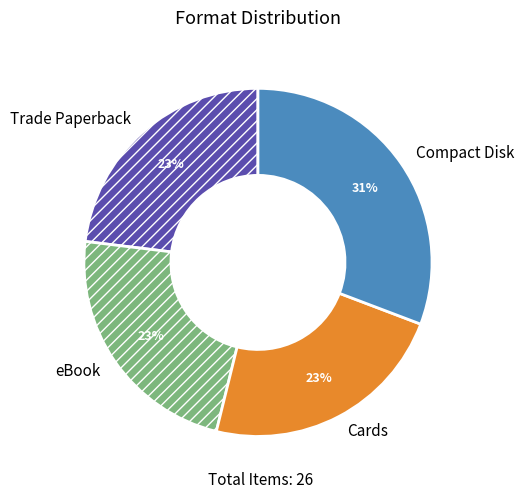

To the nearest percent, what is the combined percentage of eBook and Compact Disk?

54%